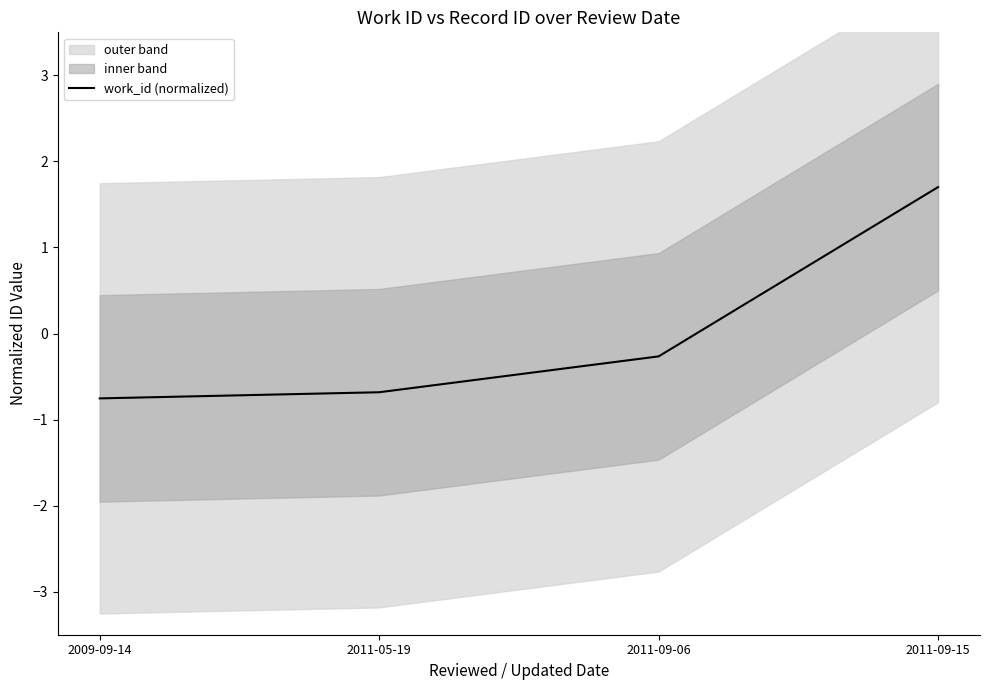

Which label corresponds to the smallest value in the chart?

2009-09-14